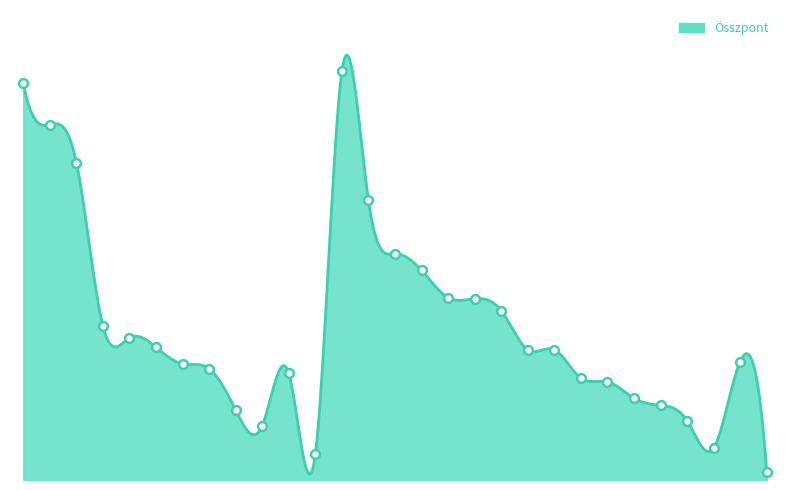

Between Dubinyi Dávid and Gödry Balázs, which is larger?

Gödry Balázs